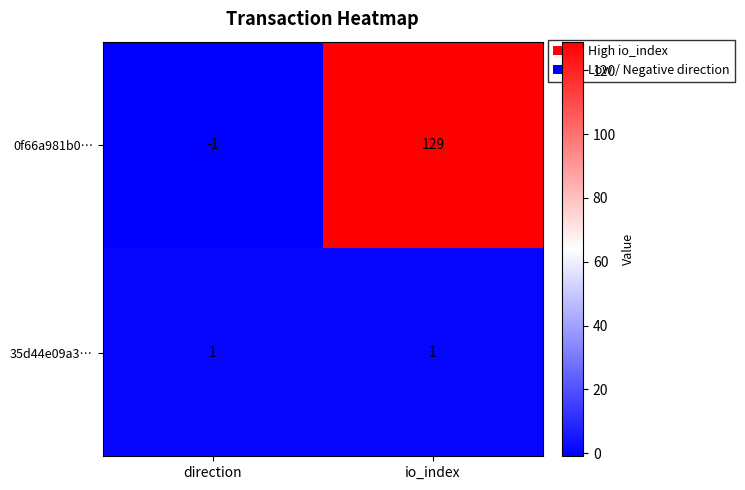

Where is 0f66a981b0… nearest to the value 64?

direction